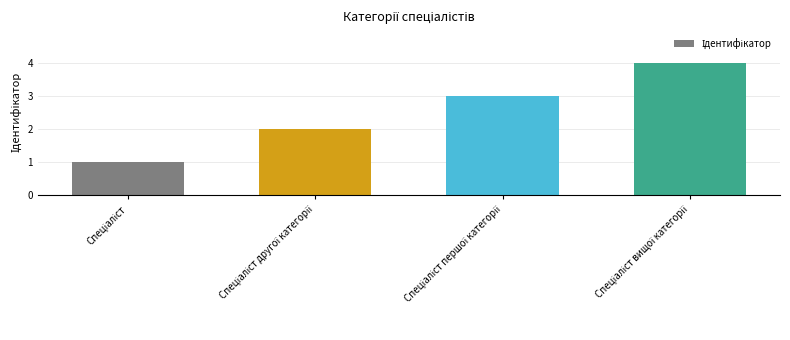

What is the greatest value displayed?

4